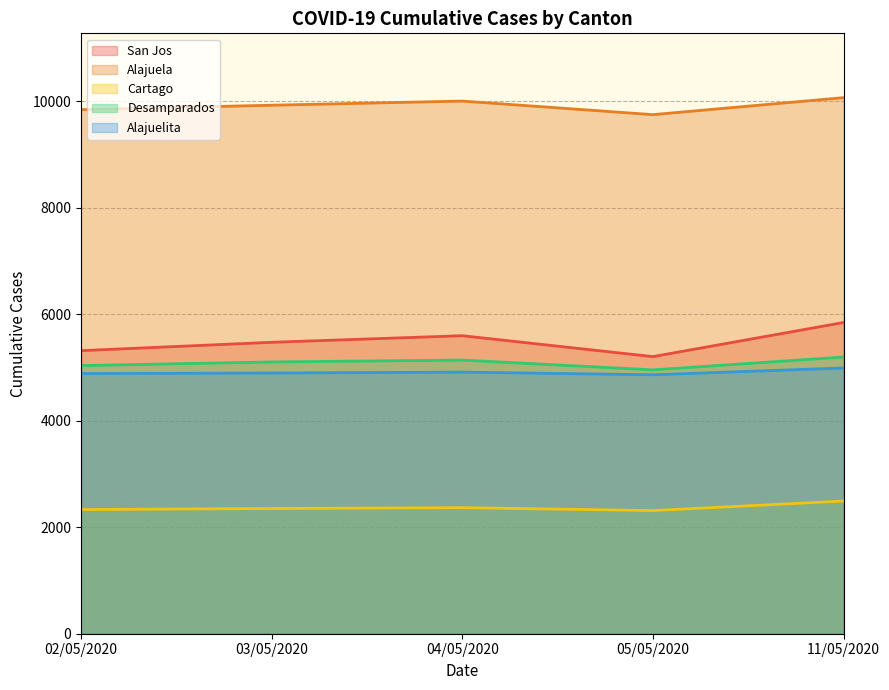

Rank the categories by Desamparados value from lowest to highest.

05/05/2020, 02/05/2020, 03/05/2020, 04/05/2020, 11/05/2020